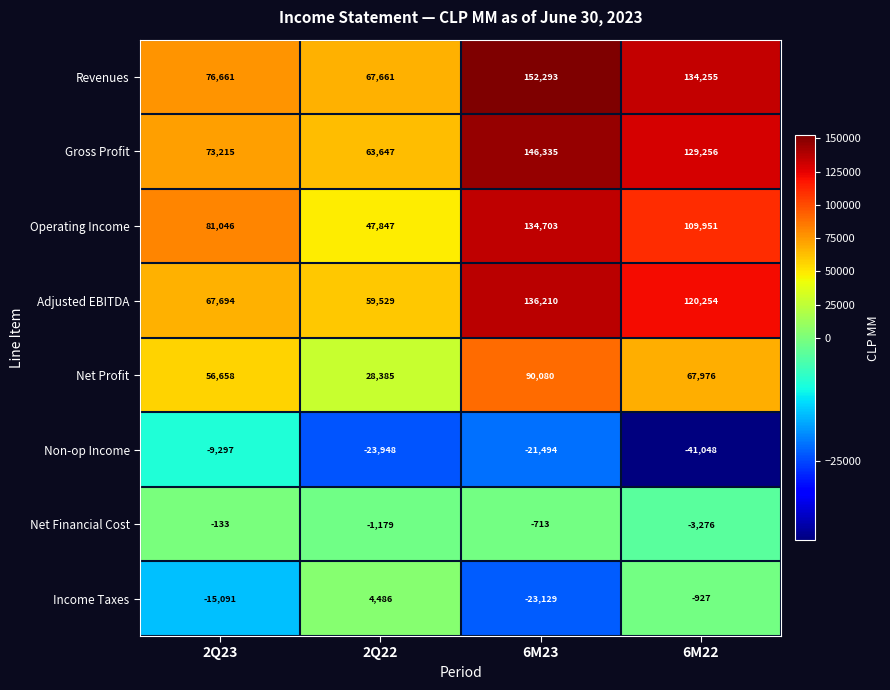

Rank the categories by Net Financial Cost value from highest to lowest.

2Q23, 6M23, 2Q22, 6M22